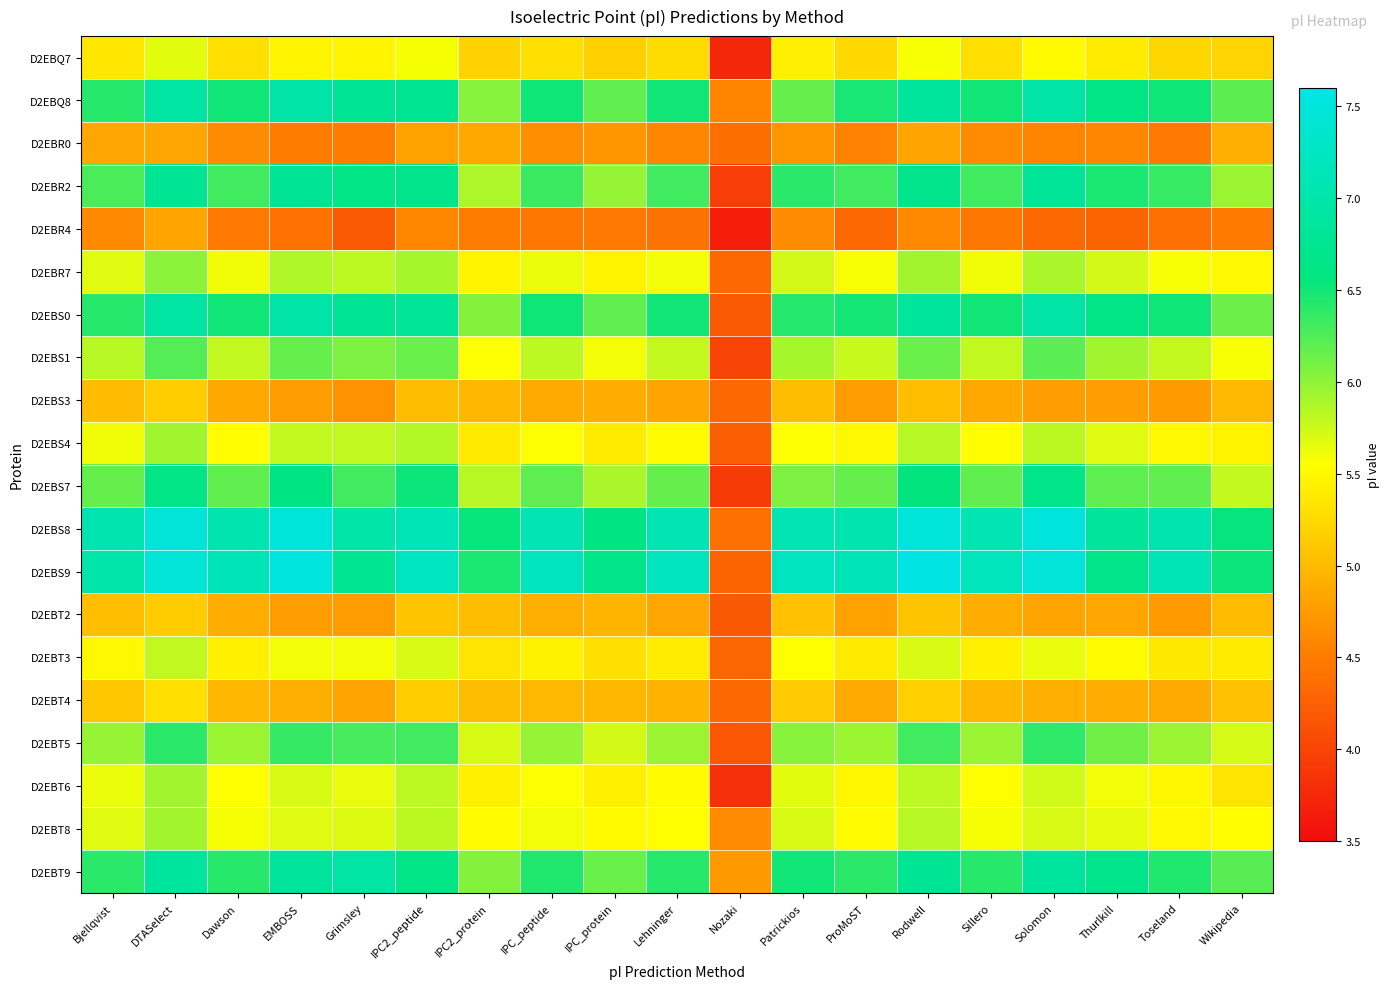

Which has a higher value, Grimsley or Sillero?

Grimsley